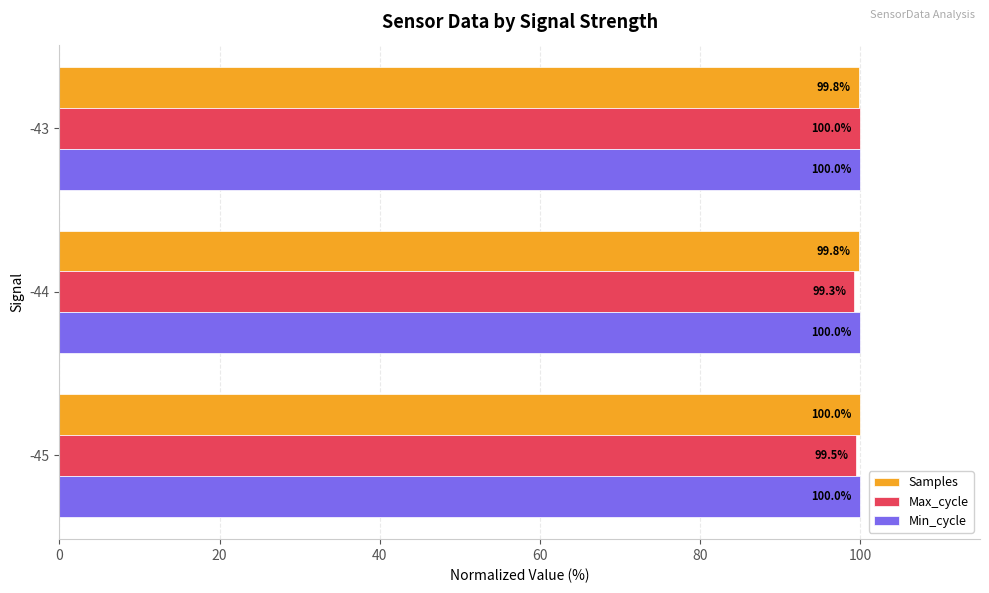

What is the difference between the maximum and minimum values in the Max_cycle series?

0.7